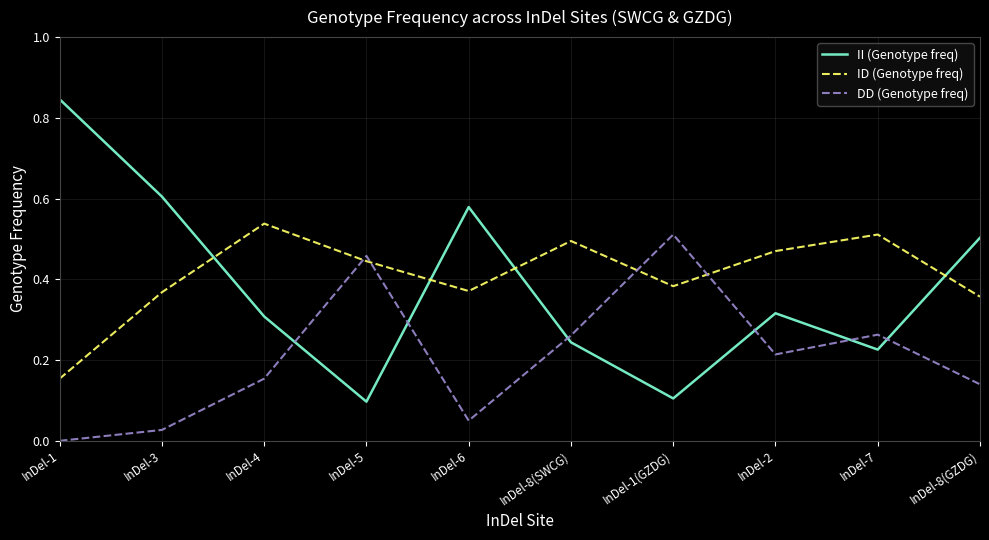

What are all the series names shown in the legend?

II (Genotype freq), ID (Genotype freq), DD (Genotype freq)